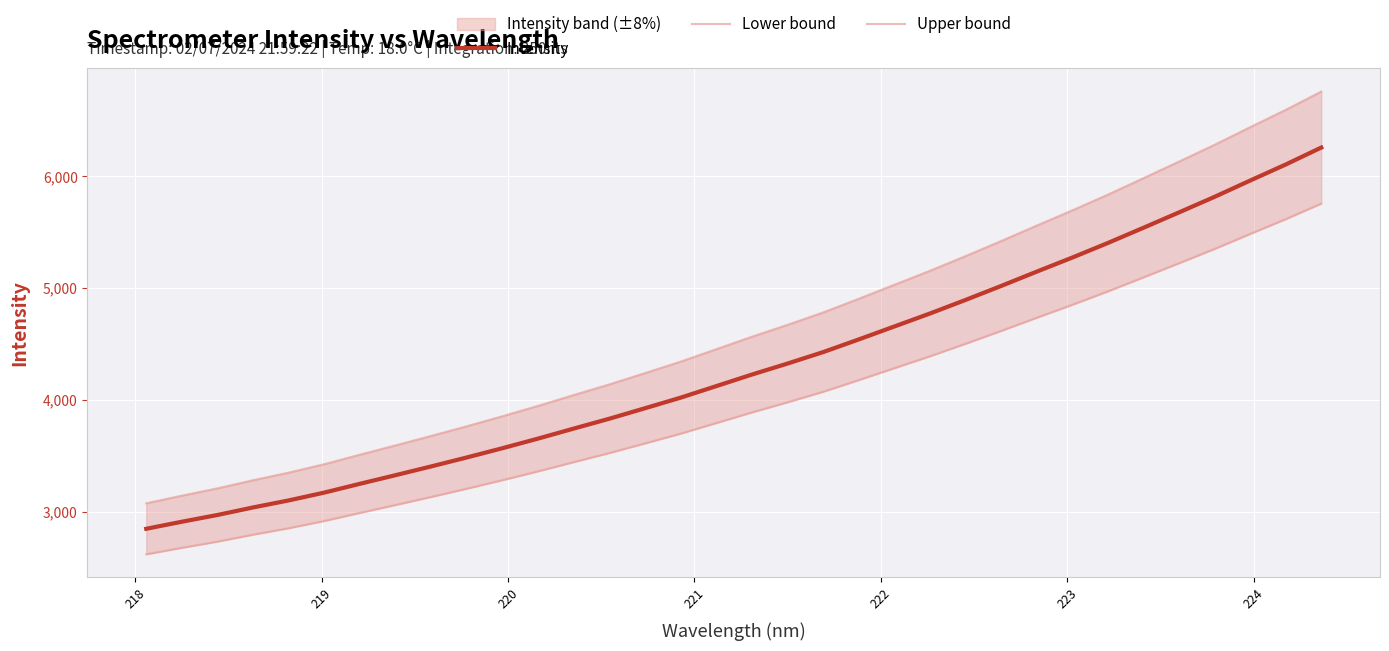

List the series in order of their peak value, highest first.

Upper bound, Intensity, Lower bound